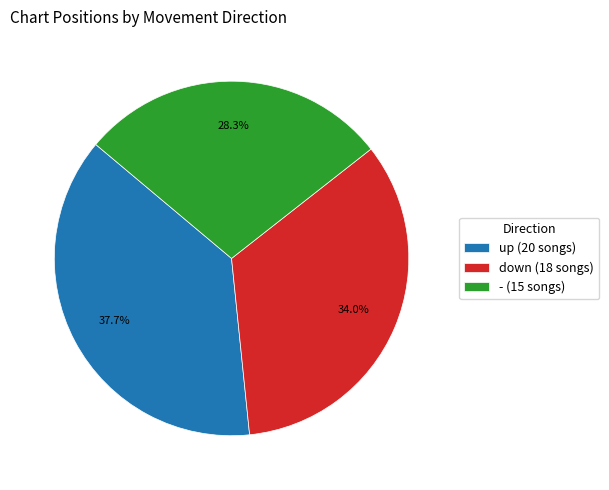

What is the ratio of the value at up to the value at down?

1.1